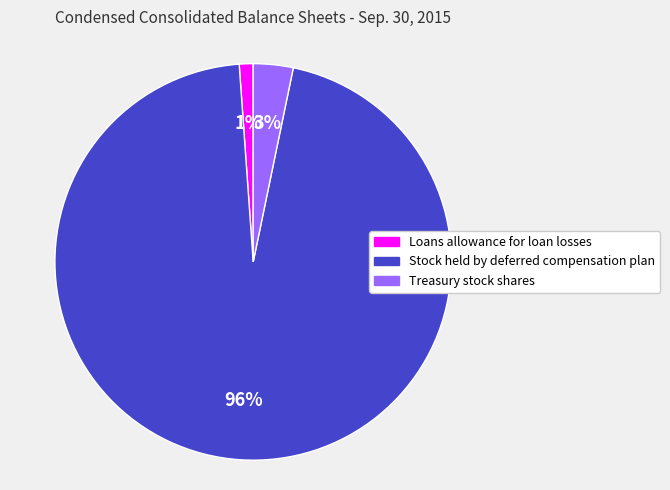

What is the ratio of the value at Loans allowance for loan losses to the value at Treasury stock shares?

0.3